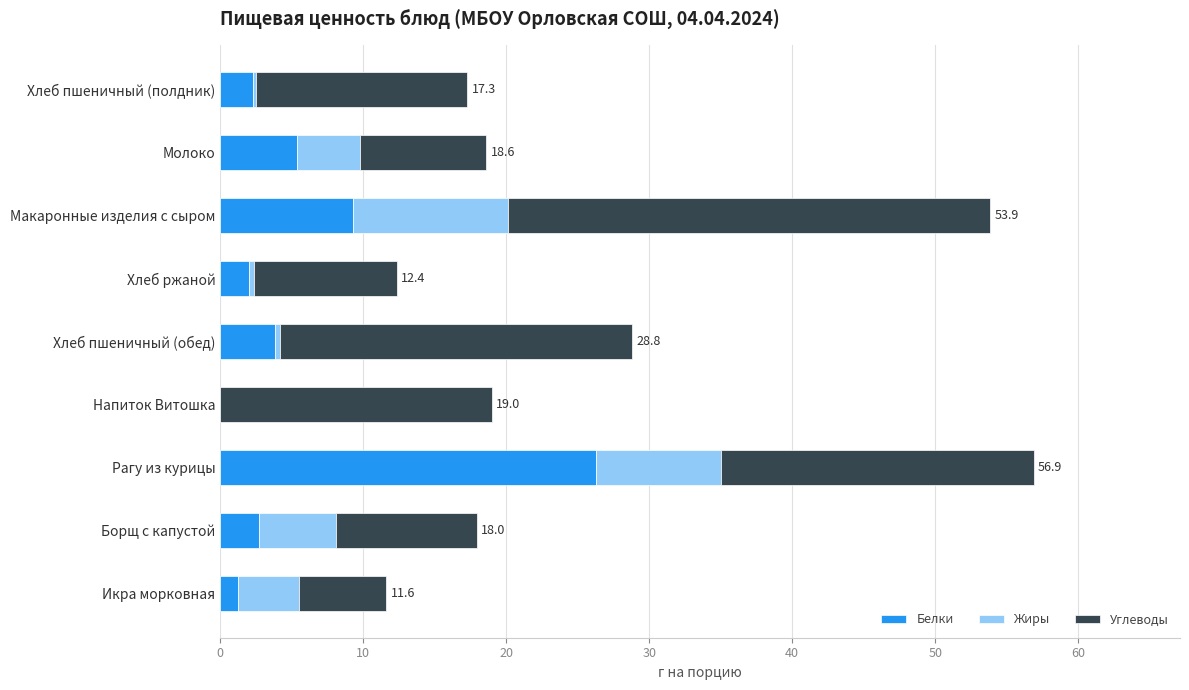

True or false: Белки has a value of 3.8 at Хлеб пшеничный (обед).

True